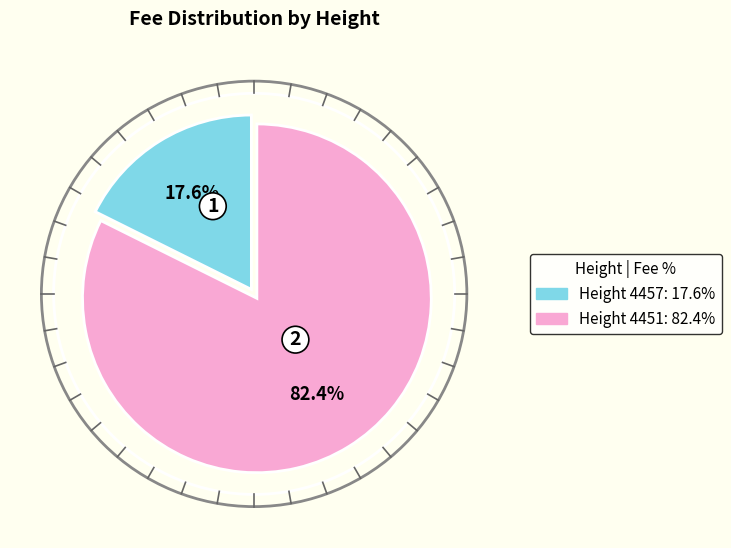

Is there any slice that represents more than half of the pie?

Yes